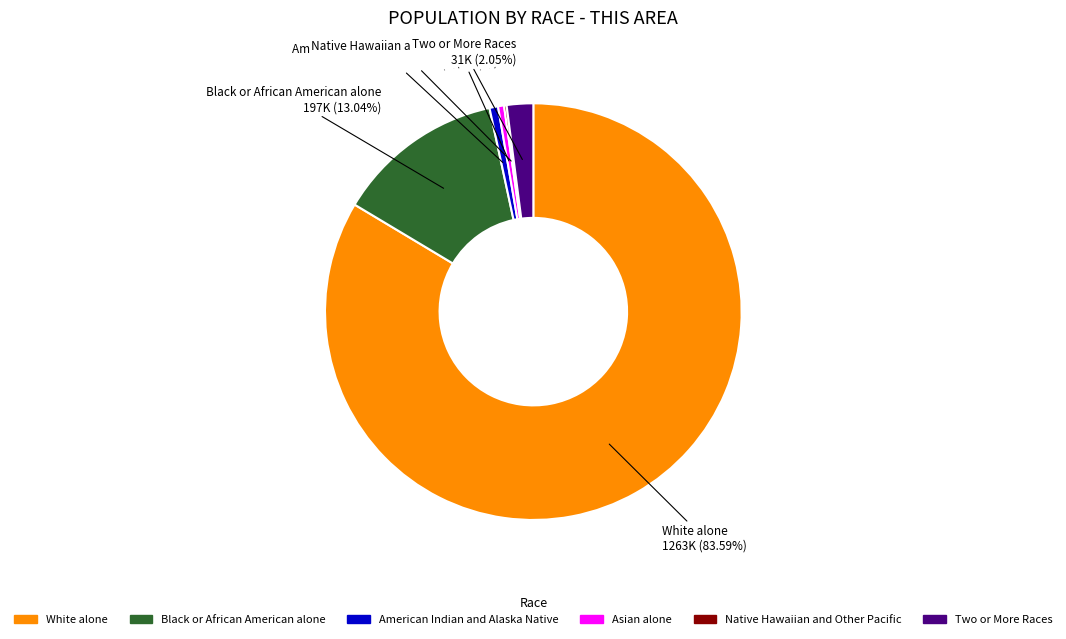

Is there any slice that represents more than half of the pie?

Yes